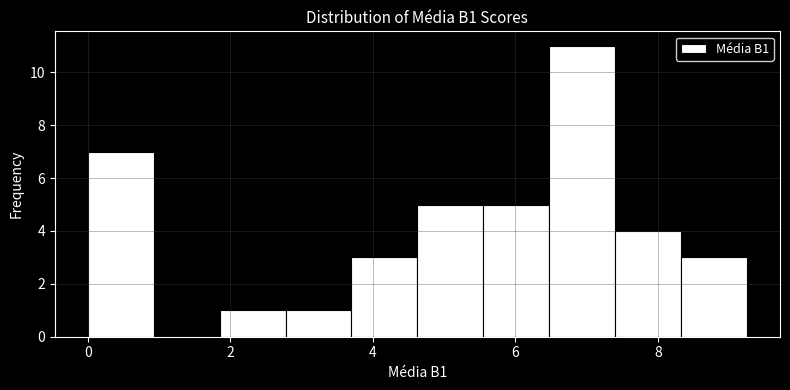

What is the height of the bar covering 8.4 to 9.2 on the x-axis? Neither the bar edges nor the heights are printed on the chart, so give them approximately, as read against the axes.

3